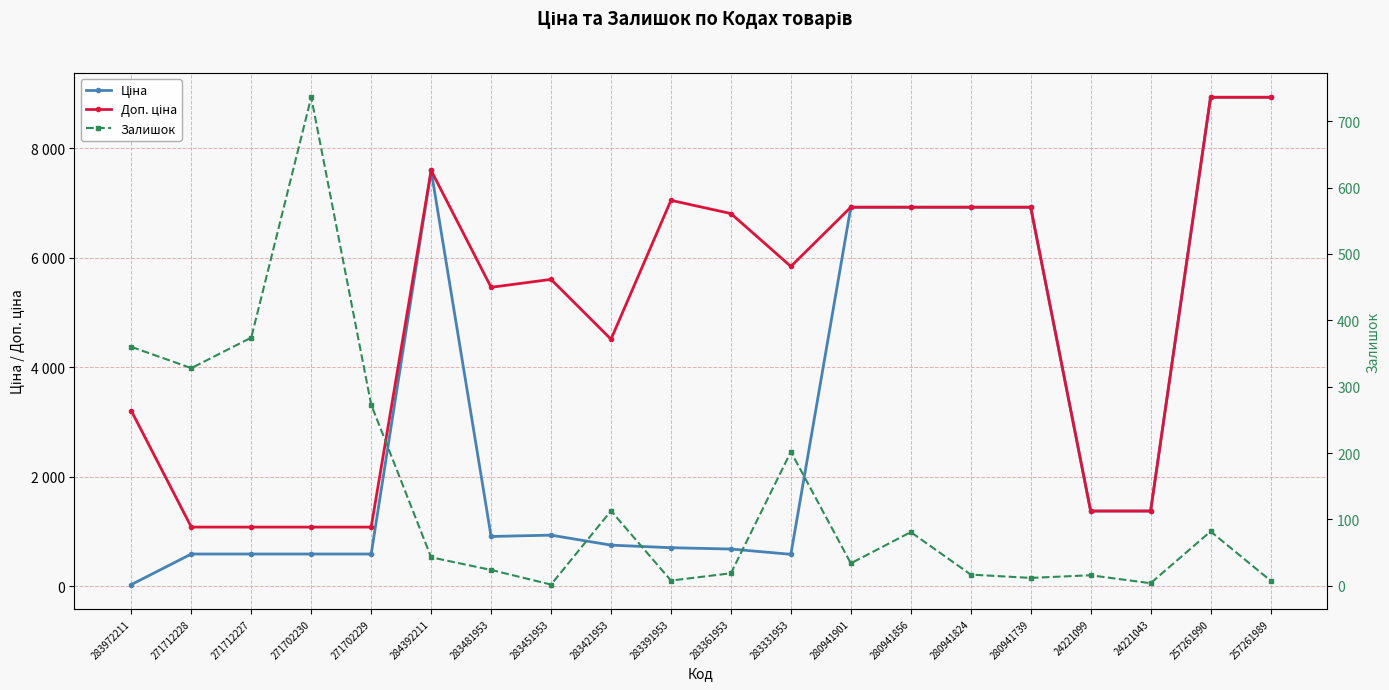

What is the maximum value shown in the chart?

8934.1